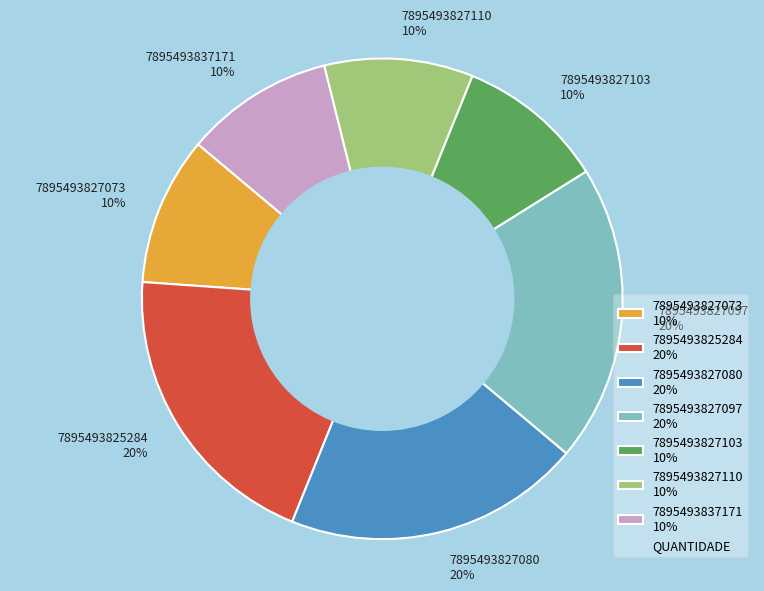

What percentage is the 7895493827103 slice, to the nearest percent?

10%